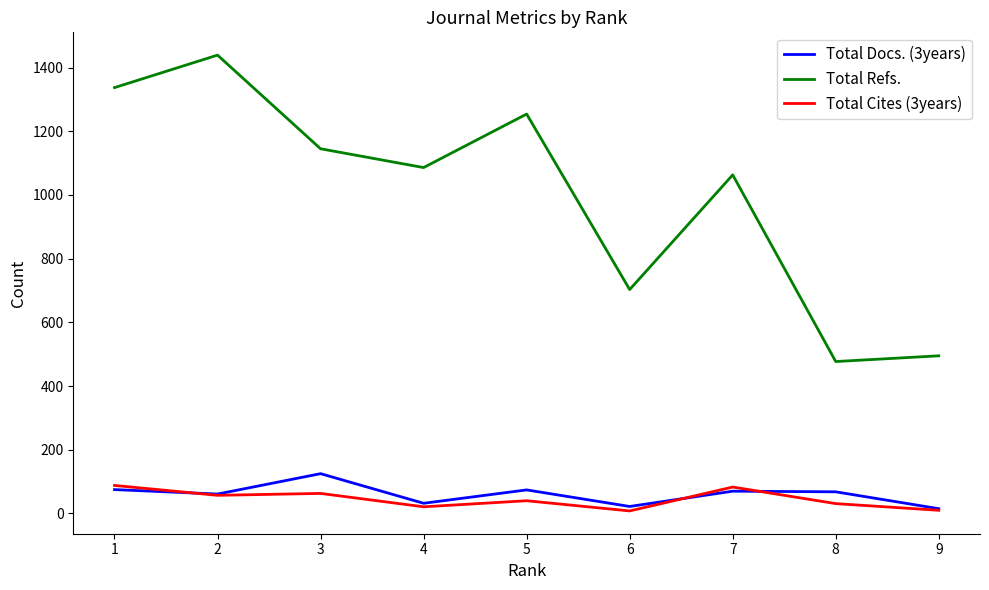

The value of Total Refs. at 4 is 737. True or false?

False